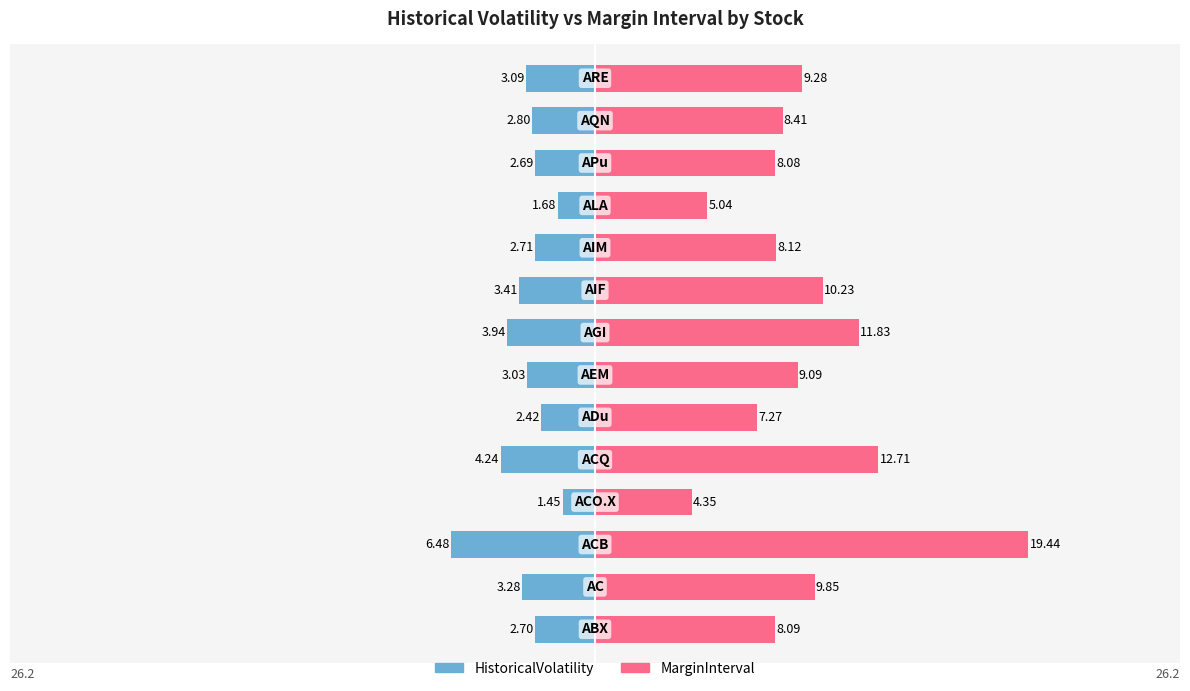

Reading left to right, extract all data points from this chart.

HistoricalVolatility: -2.7	-3.3	-6.5	-1.5	-4.2	-2.4	-3.0	-3.9	-3.4	-2.7	-1.7	-2.7	-2.8	-3.1
MarginInterval: 8.1	9.9	19.4	4.4	12.7	7.3	9.1	11.8	10.2	8.1	5.0	8.1	8.4	9.3